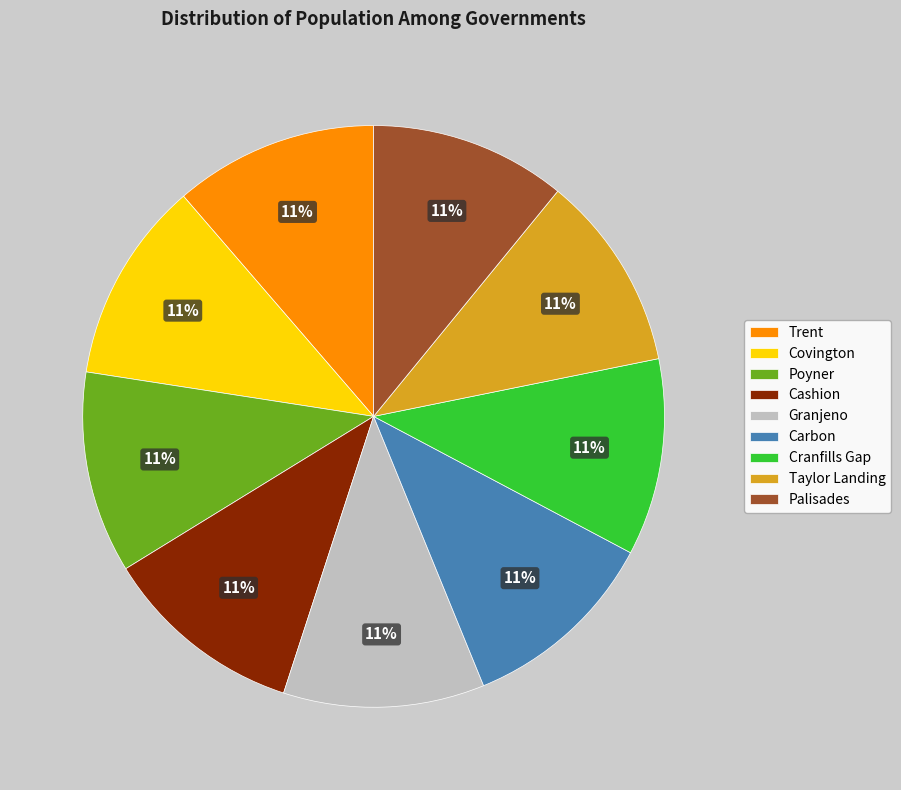

To the nearest percent, what is the average slice percentage?

11%